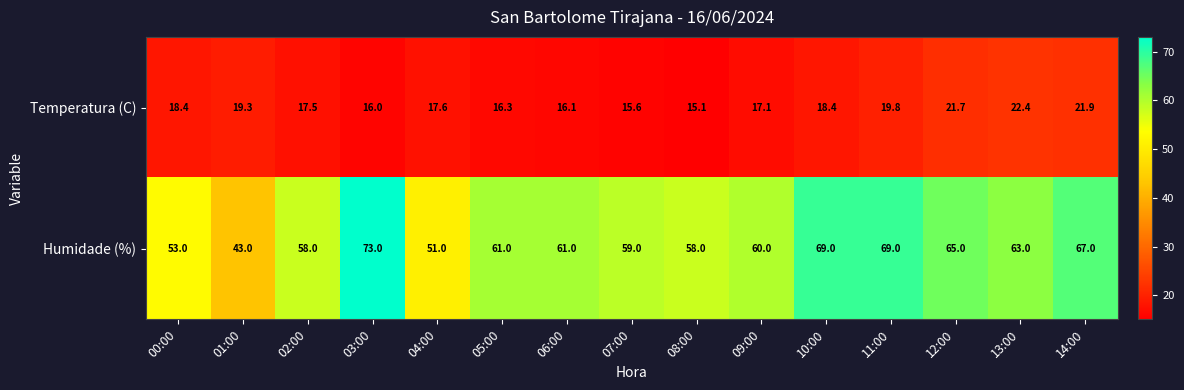

Which series has the widest spread of values?

Humidade (%)